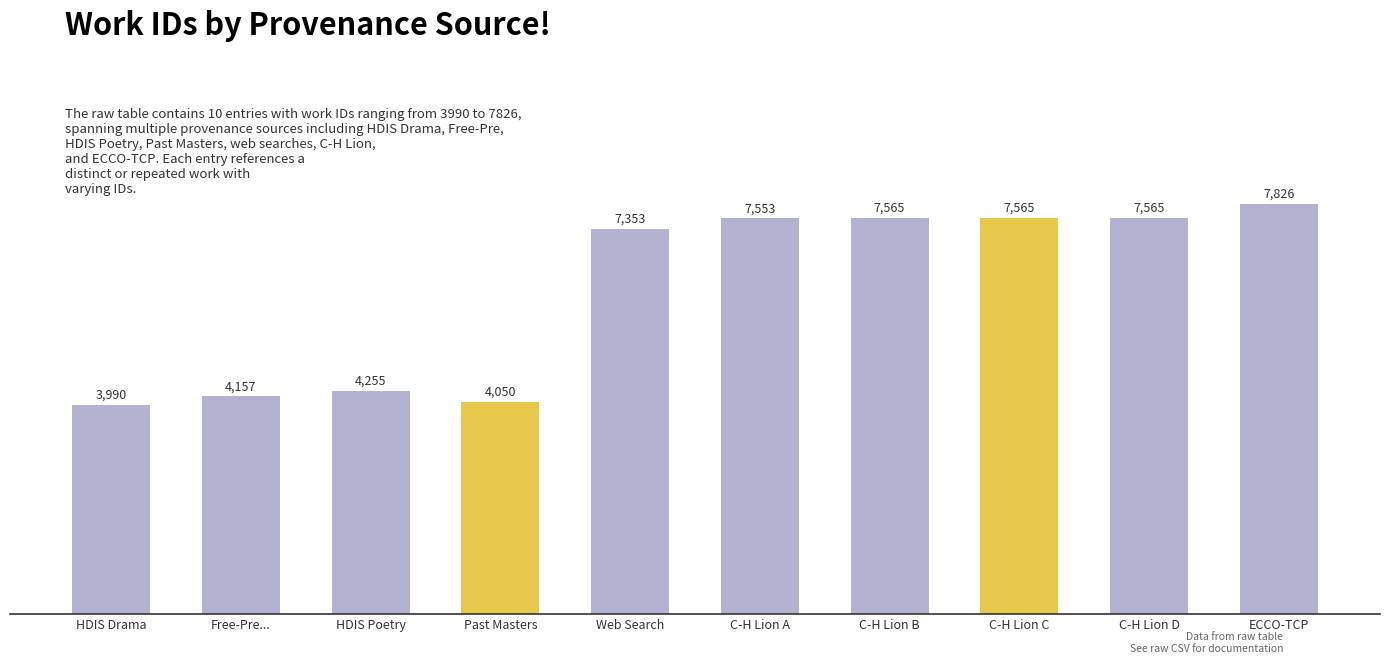

What value does the data have at ECCO-TCP, to the nearest 50?

7850